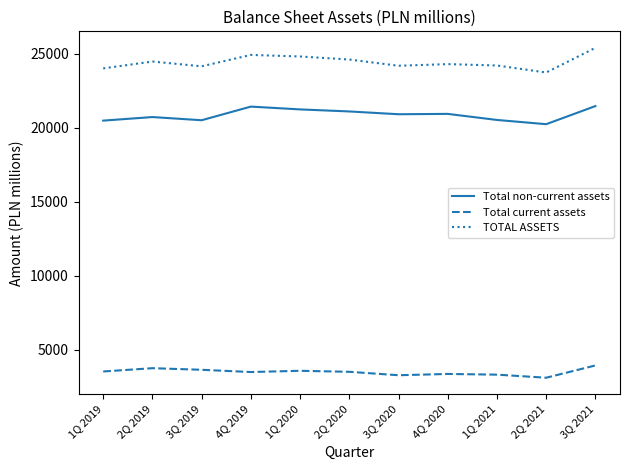

What is the sum of the Total current assets values at 2Q 2021 and 3Q 2021?

7045